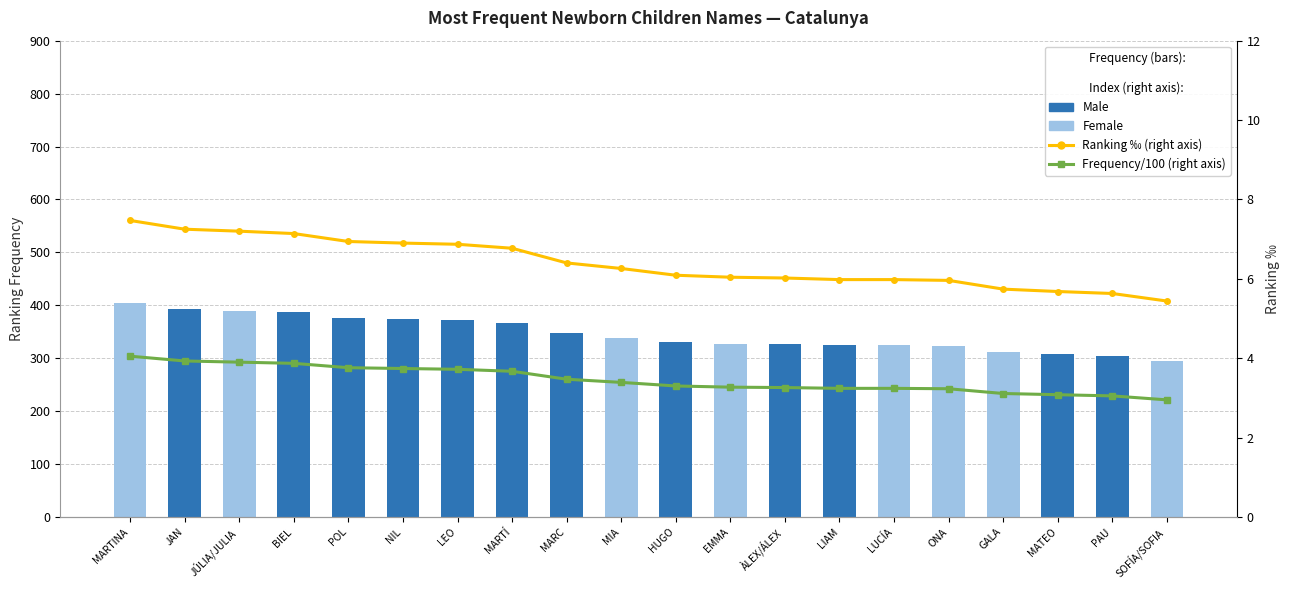

What is the sum of all Male values?

4209.0